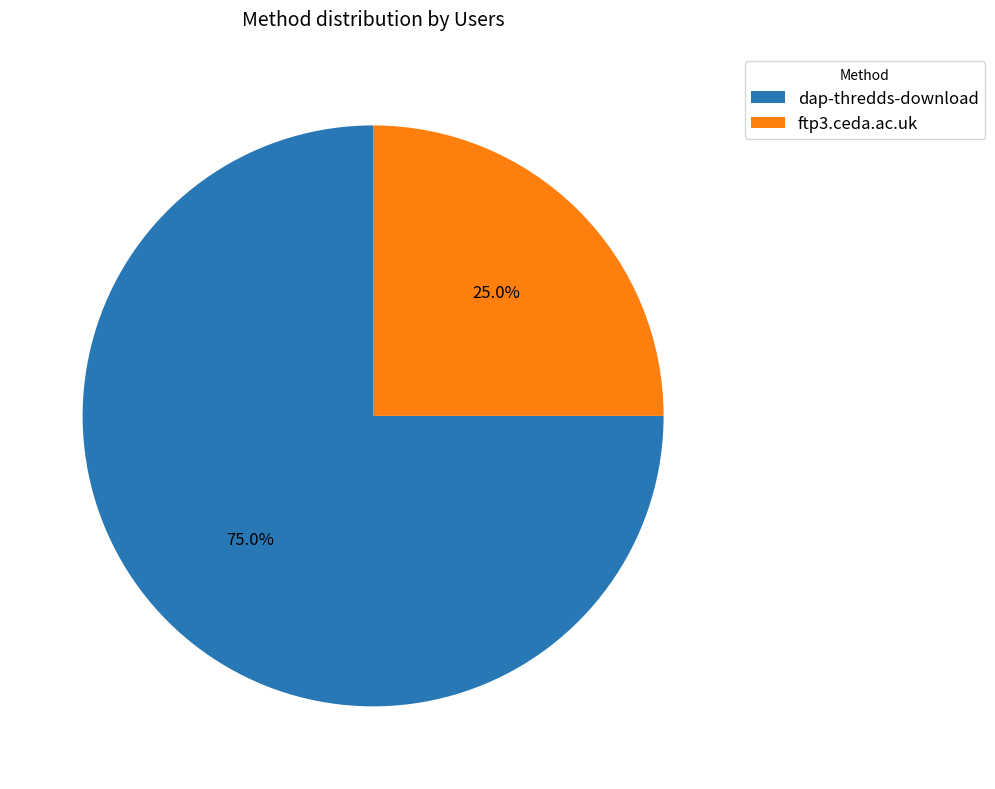

Which has a higher value, ftp3.ceda.ac.uk or dap-thredds-download?

dap-thredds-download